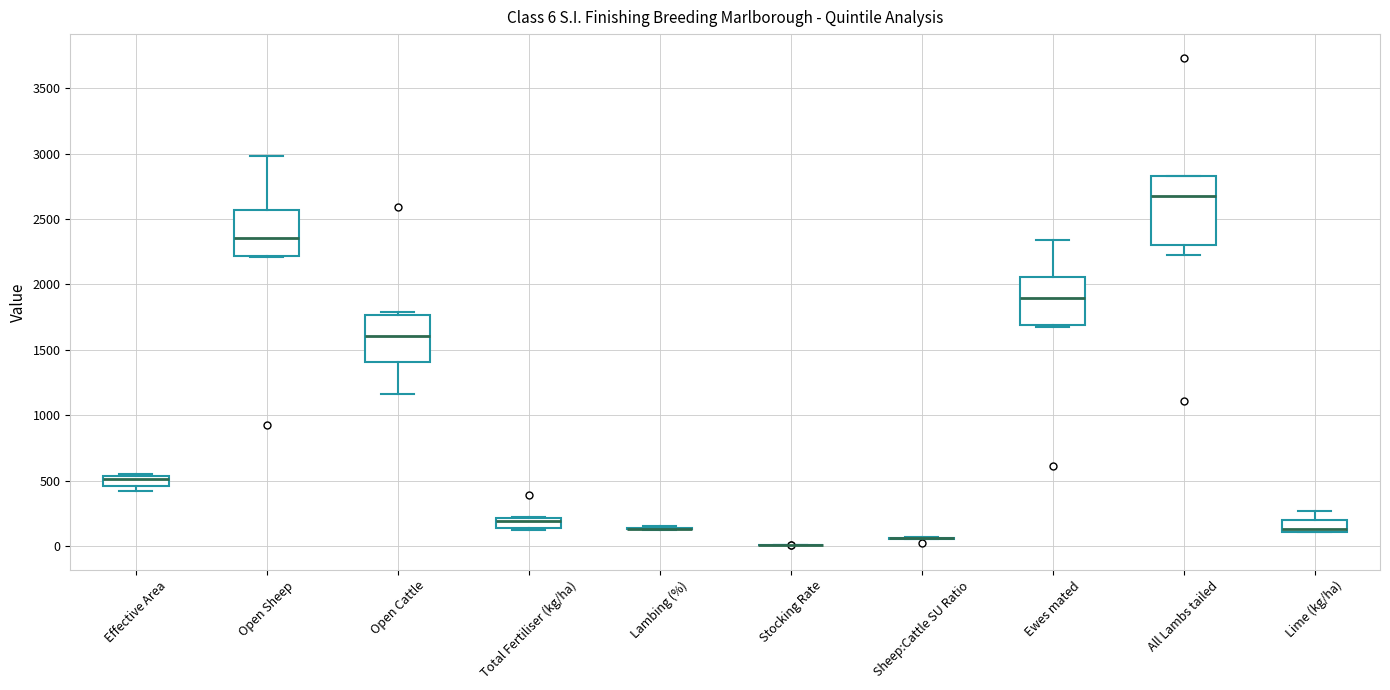

Comparing the boxes themselves (not the whiskers), which one is the tallest?

All Lambs tailed